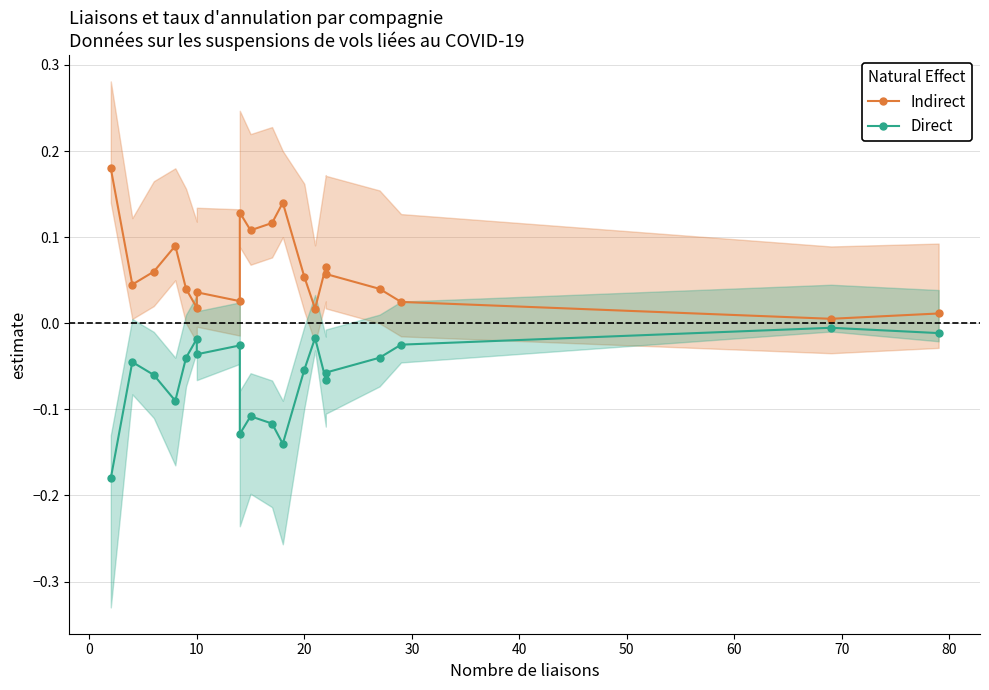

Rank the series by their maximum value, from highest to lowest.

Indirect, Direct